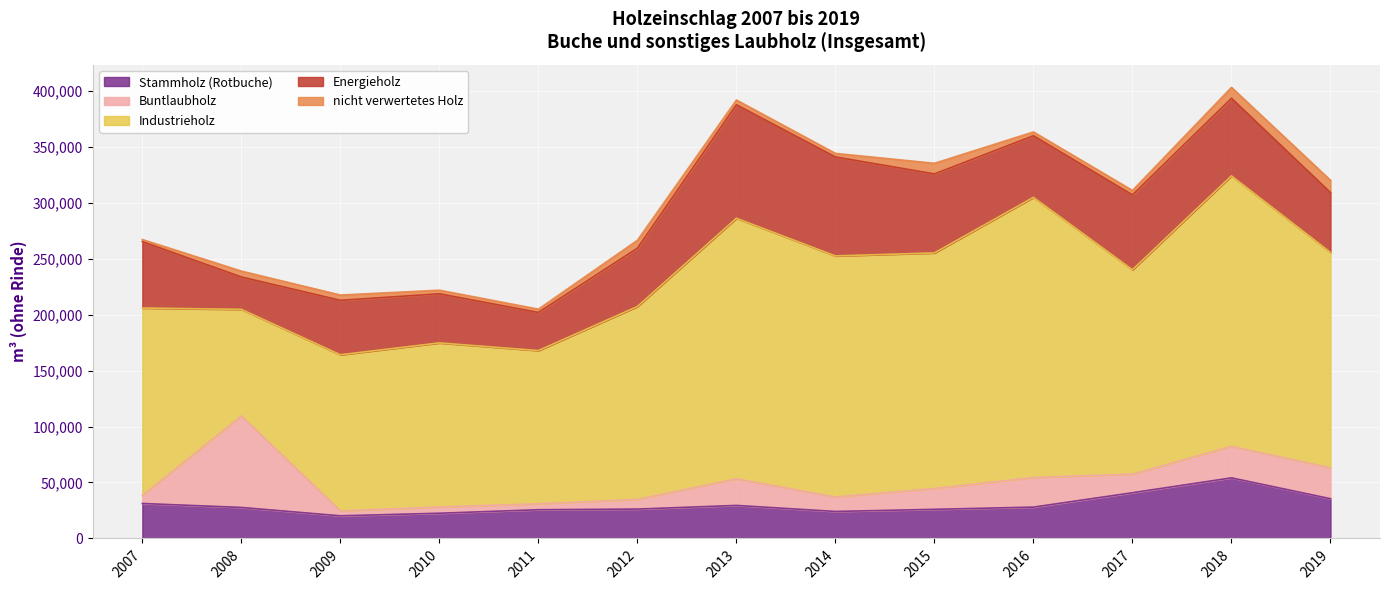

Reading left to right, list all the values displayed in this chart.

Stammholz (Rotbuche): 31256.2	27701.7	20240.9	22536.7	25675.7	26249.1	29516.0	24125.2	26025.1	28006.1	40849.1	54138.9	35510.2
Buntlaubholz: 7095.2	81748.7	4358.3	5615.1	5322.8	8670.0	23786.4	12928.3	18632.8	26439.4	16671.3	28139.0	27605.3
Industrieholz: 167511.4	95214.4	139481.7	146539.3	136842.0	172293.6	232716.8	215337.5	210427.2	250252.1	182530.6	241643.4	192411.7
Energieholz: 59359.3	28946.5	48673.2	43897.1	34074.3	52124.9	101432.5	88447.5	70595.8	55094.4	66892.8	69330.8	53458.9
nicht verwertetes Holz: 1830.0	5240.0	4719.2	3199.8	2950.8	7044.8	4256.9	3158.2	9489.5	3376.3	3975.1	9742.3	10961.3